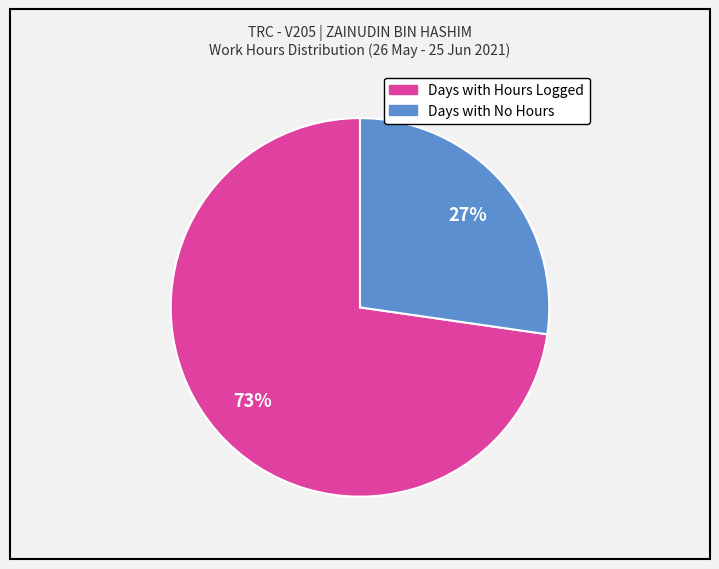

Is there any slice that represents more than half of the pie?

Yes